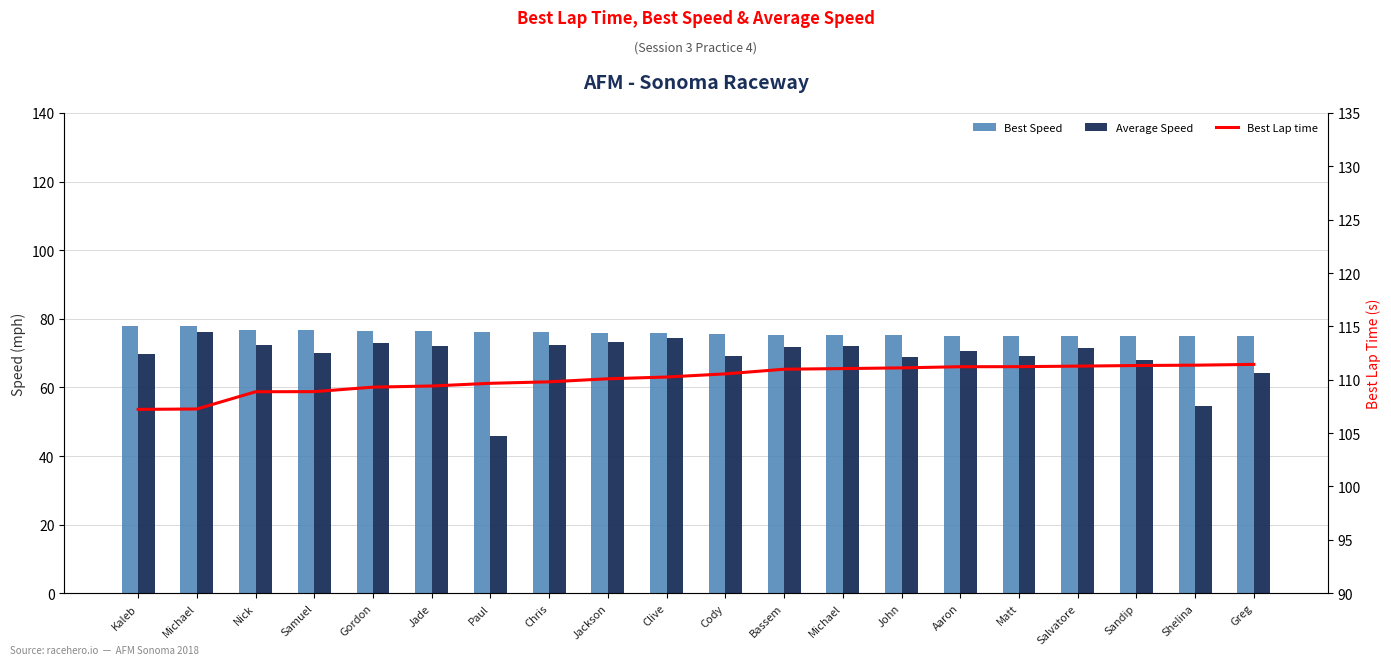

Is it true that Average Speed equals 69.2 at Matt?

True